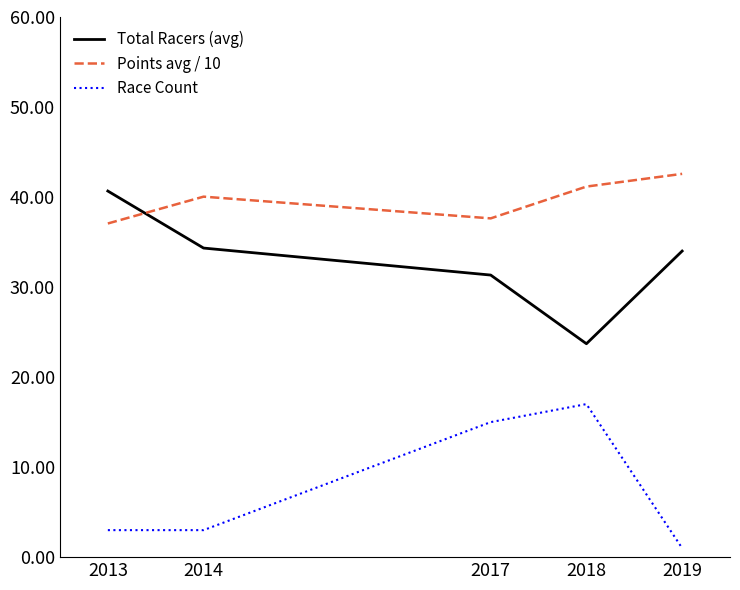

What is the spread (max minus min) of values at 2014?

37.0